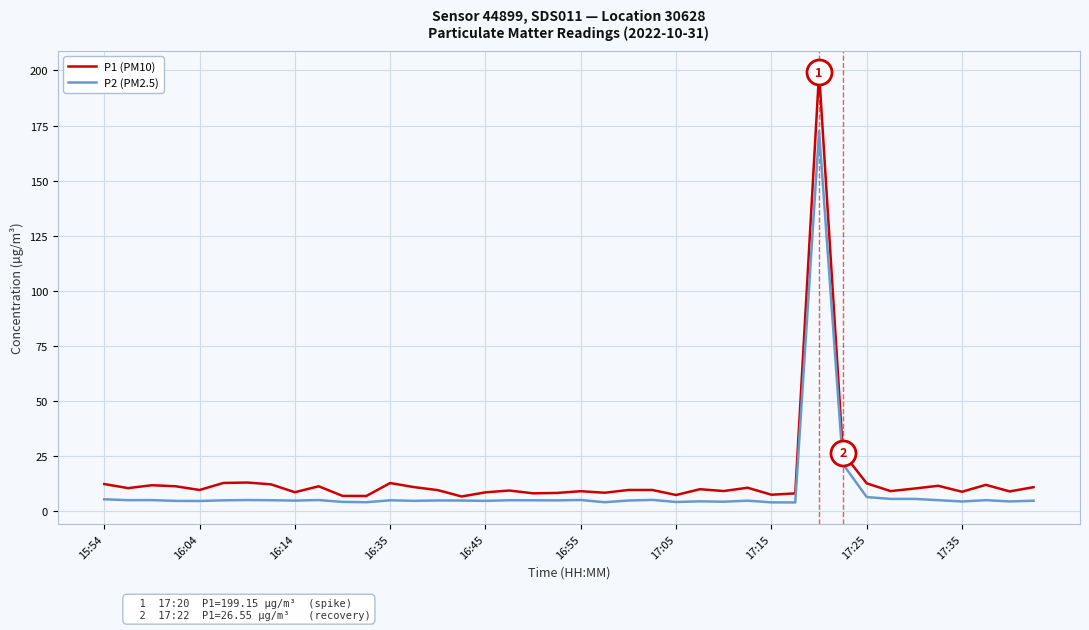

Which series has the widest spread of values?

P1 (PM10)